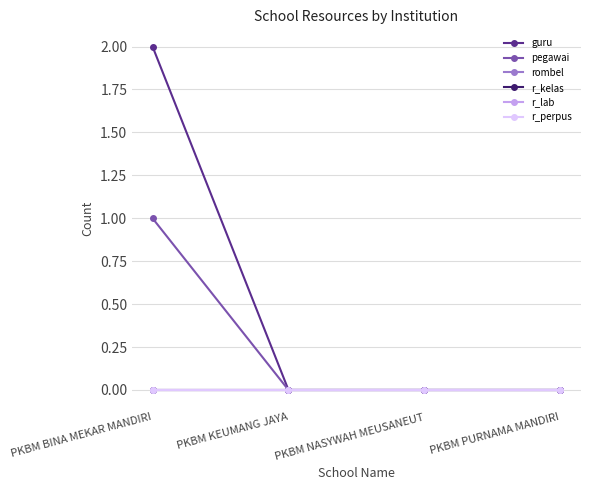

Does the chart have visible grid lines?

Yes